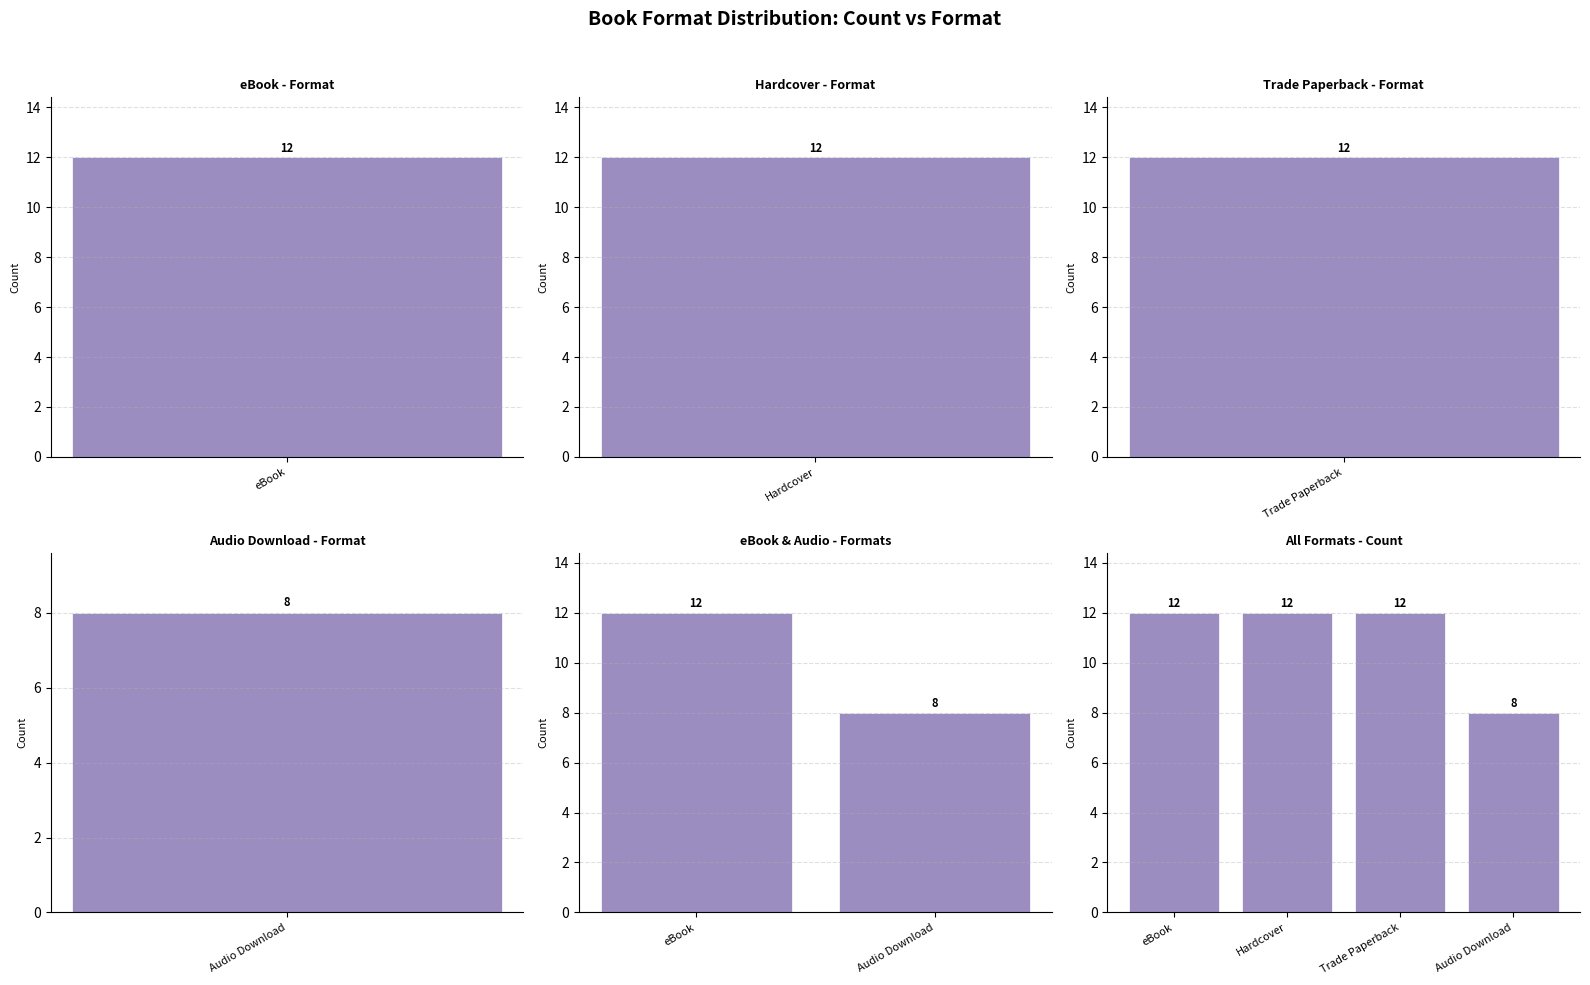

The value at eBook is 12. True or false?

True